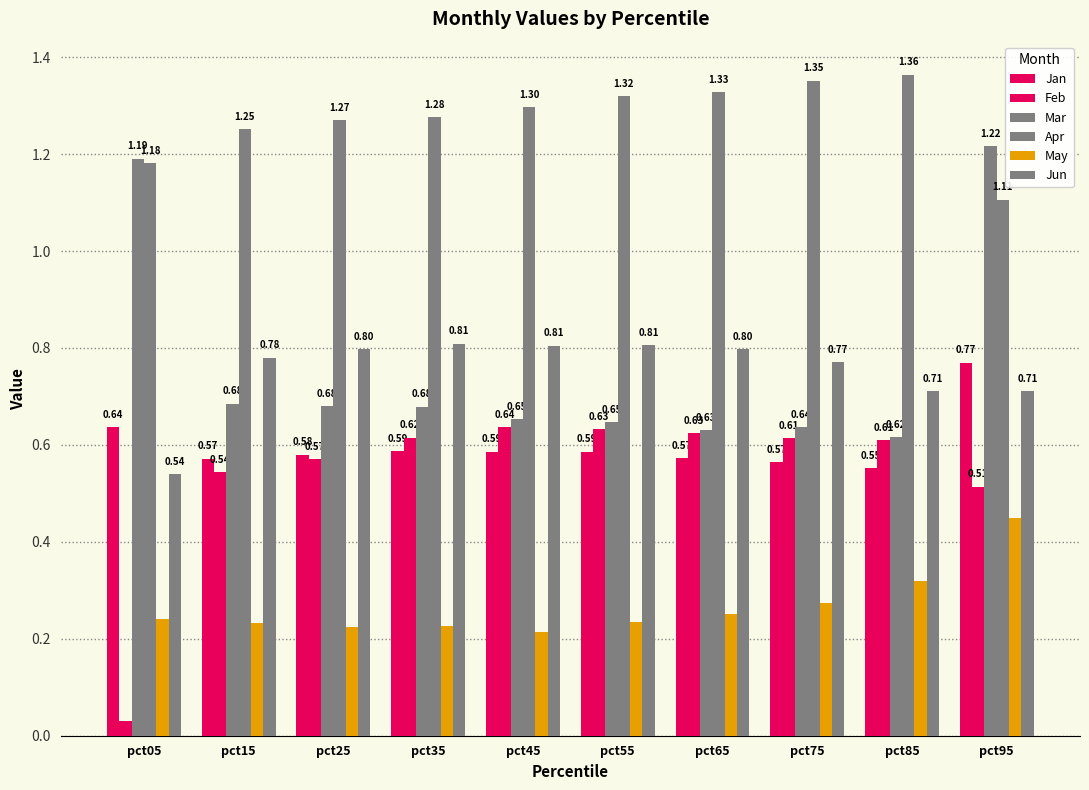

At which category is the sum across all series the highest?

pct95